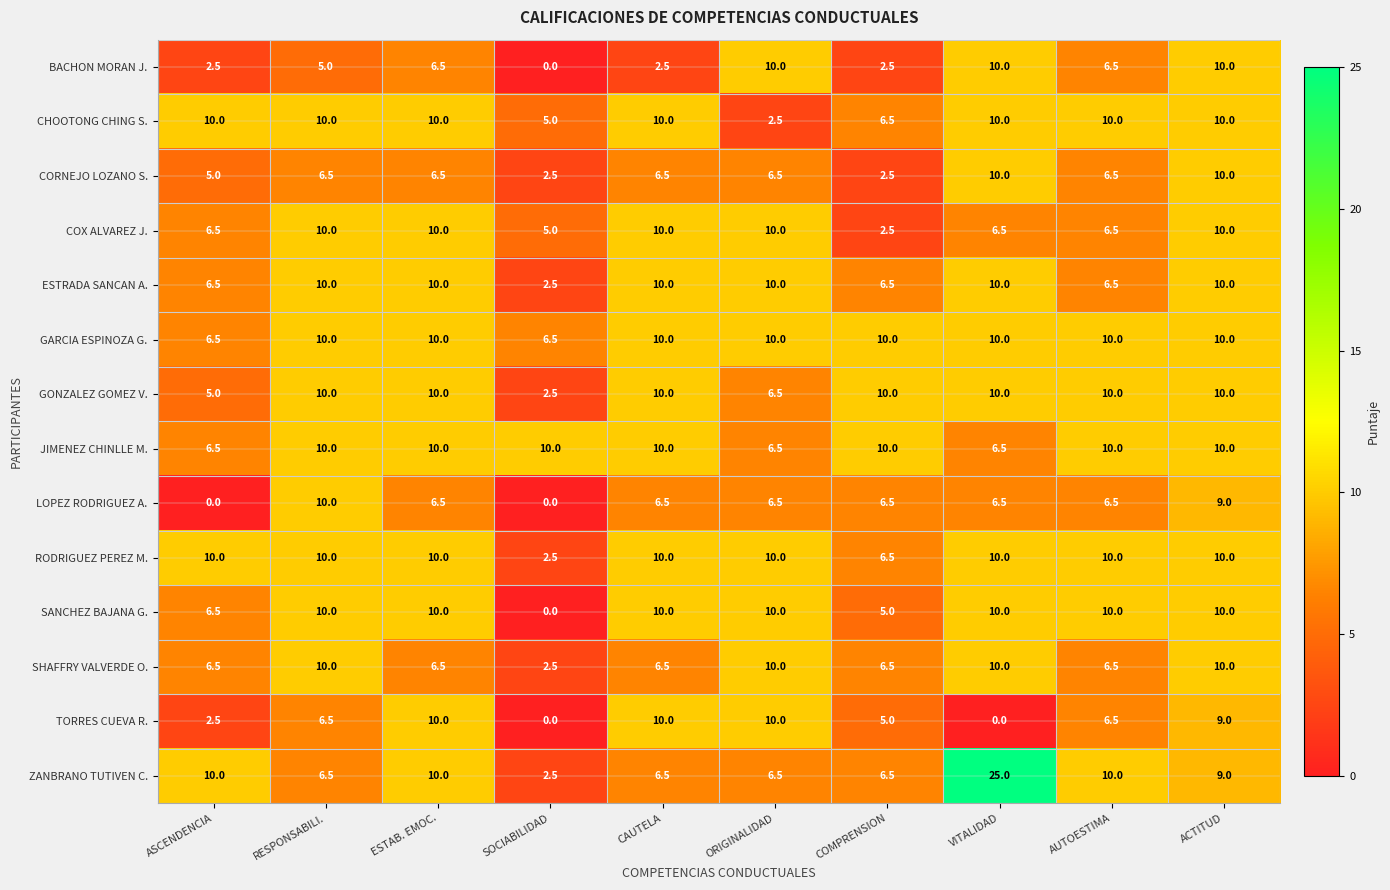

What is the maximum value for RODRIGUEZ PEREZ M.?

10.0